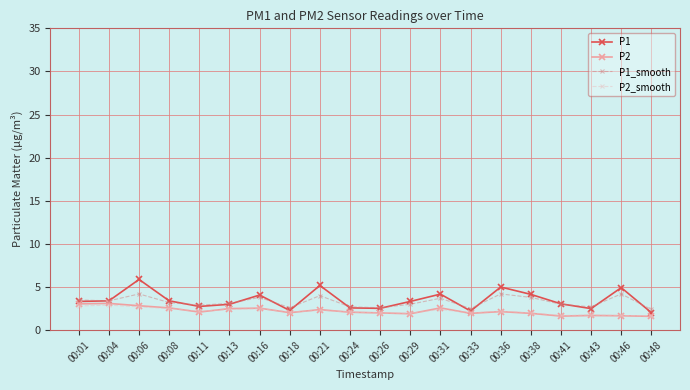

True or false: P2_smooth has a value of 2.1 at 00:24.

True